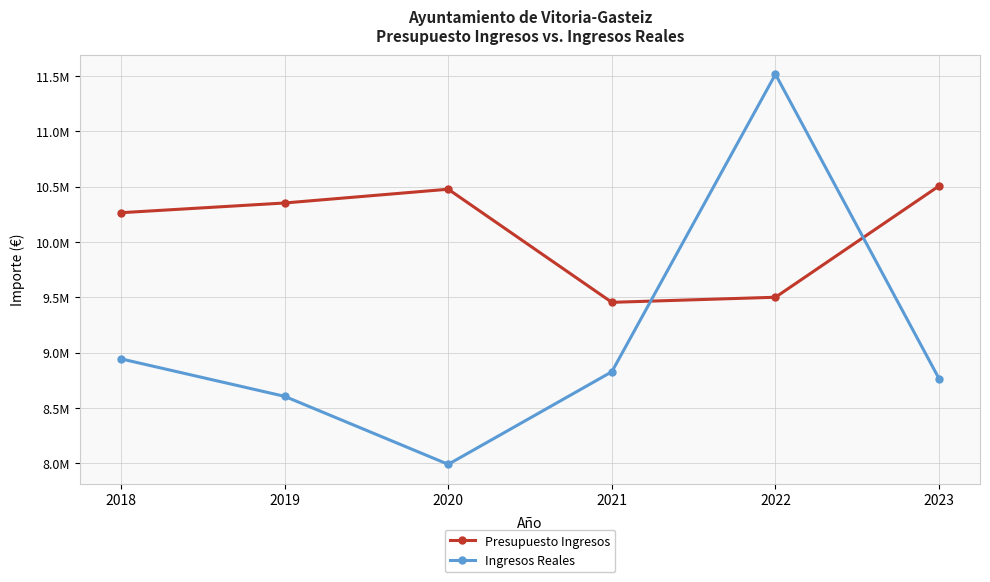

At which label is Presupuesto Ingresos closest to 9979555?

2018